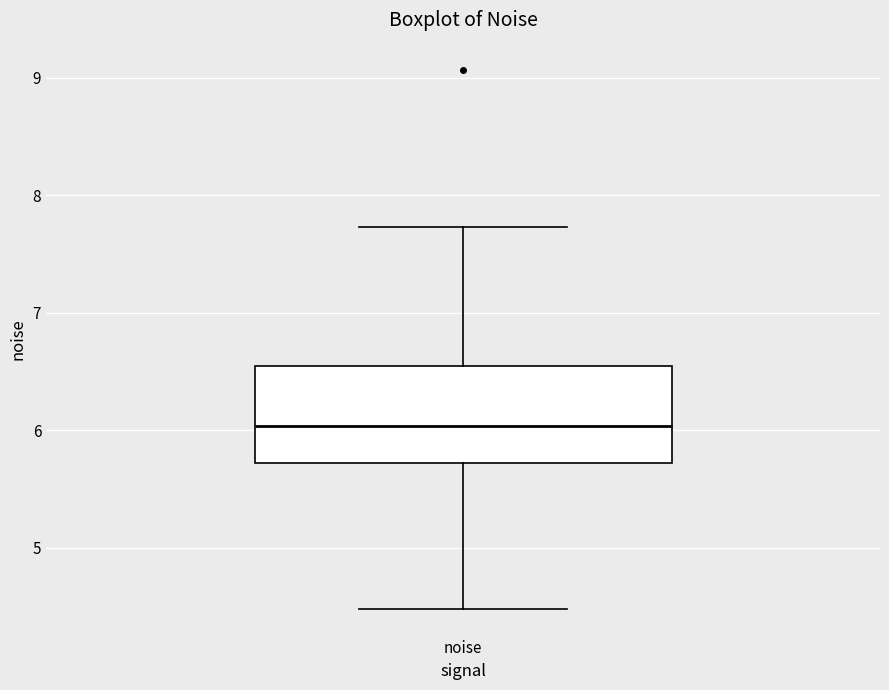

Transcribe this box plot: give where the median line is, the range the box spans, and where the two whiskers end, as read against the y-axis. The values are not printed on the chart, so give them approximately, as read against the axis.

median 6.0, box 5.7 to 6.5, whiskers 4.5 to 7.7